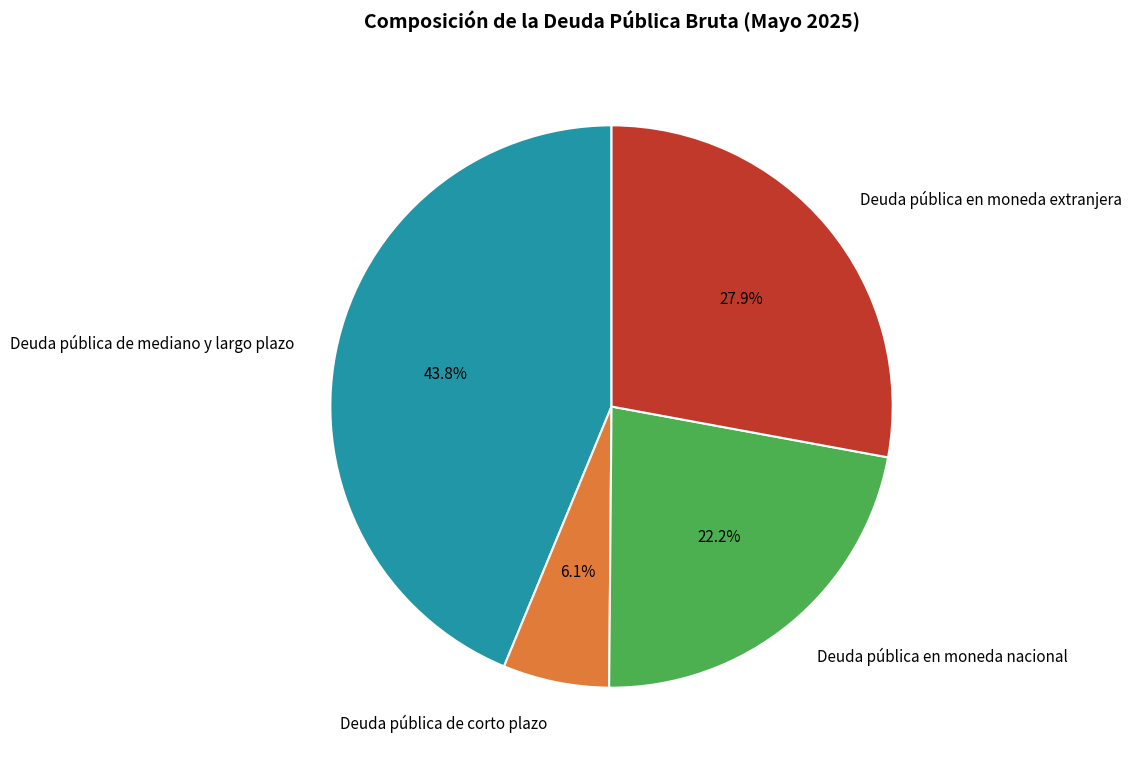

To the nearest percent, what is the combined percentage of Deuda pública en moneda nacional and Deuda pública en moneda extranjera?

50%